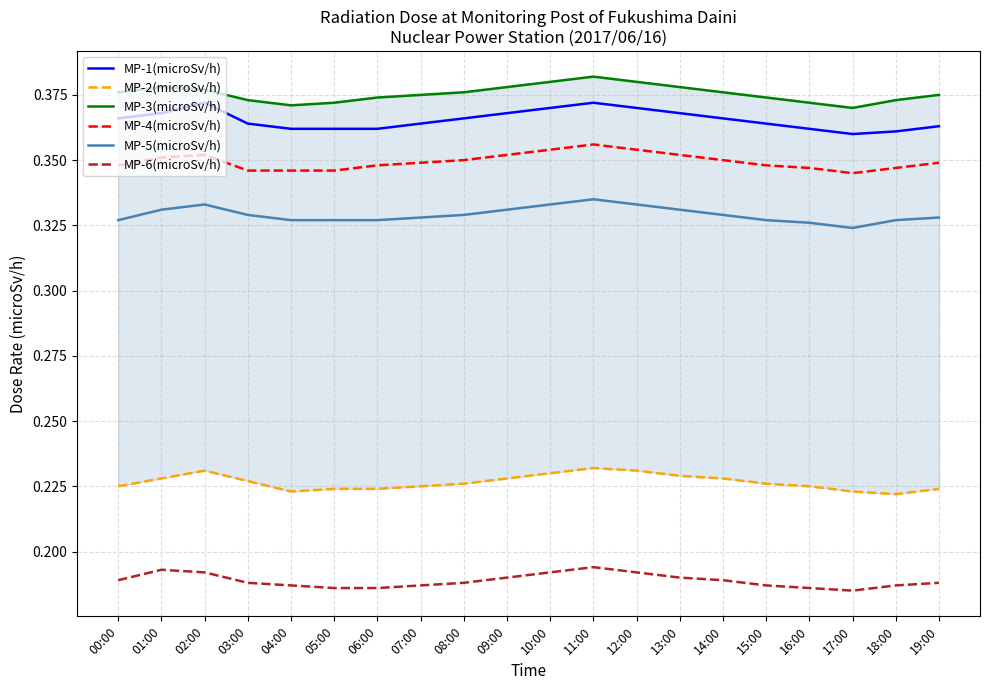

How many series are shown in this chart?

6